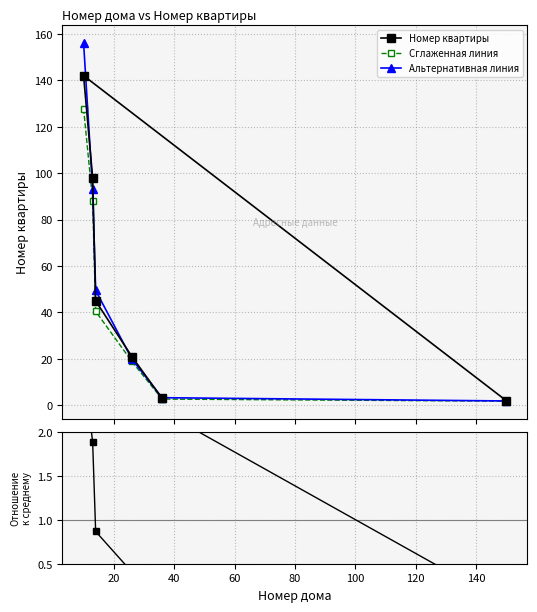

Which series has the largest total across all categories?

Альтернативная линия